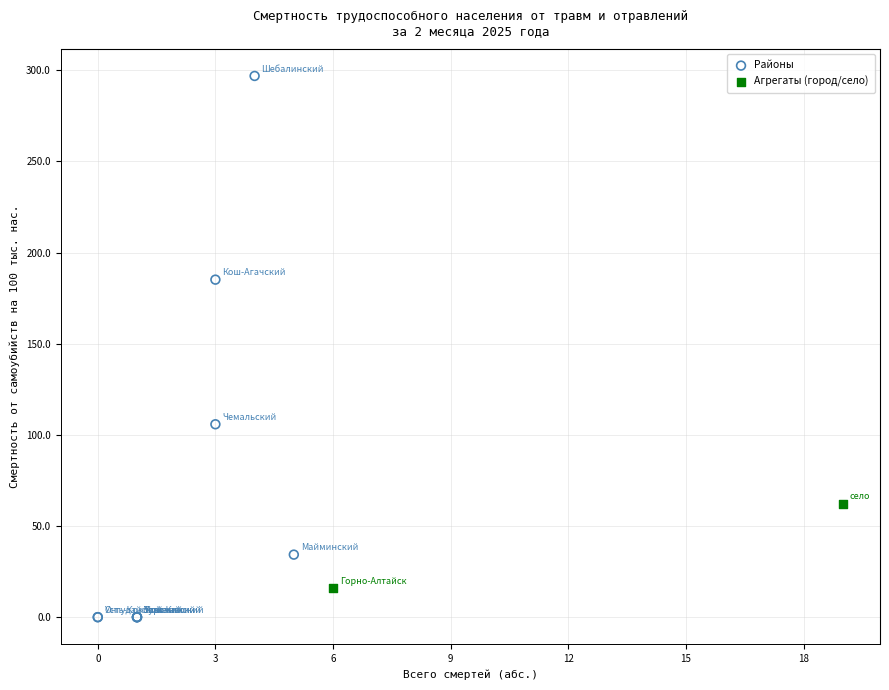

Which series has the largest Y range (max minus min)?

Районы